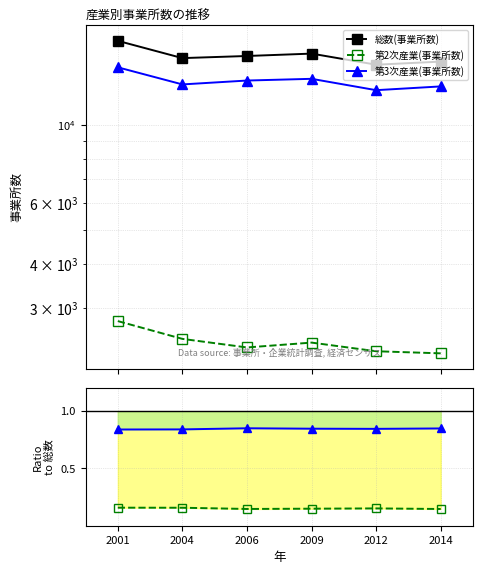

What is the value of the 第2次産業(事業所数) / 総数 point at the 1st from the left?

0.2